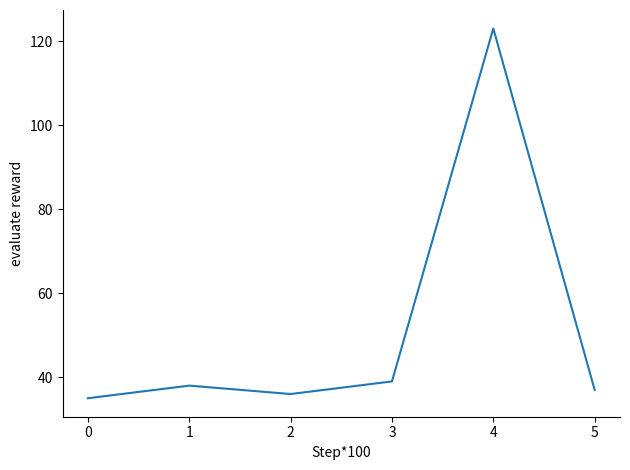

True or false: there are more than 2 points higher than both neighbors.

False